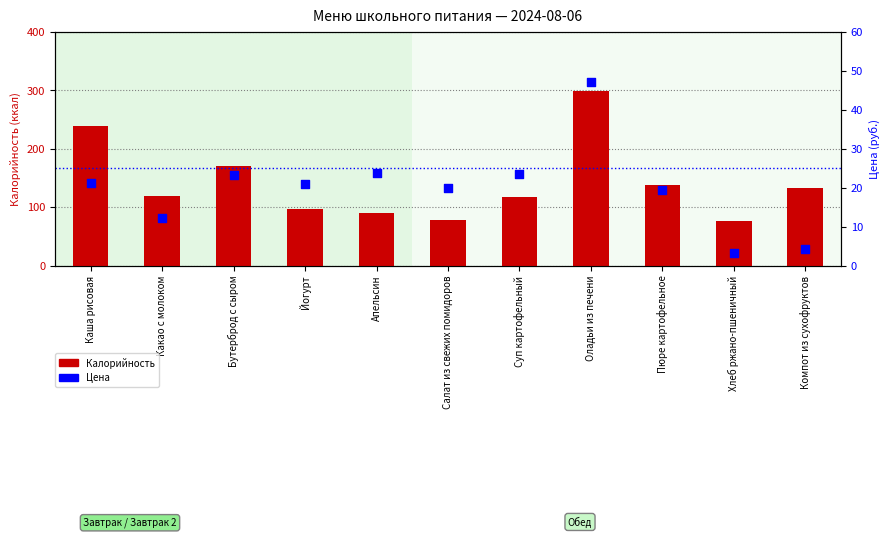

Is the value of Калорийность at Пюре картофельное greater than the value of Цена at Хлеб ржано-пшеничный?

Yes